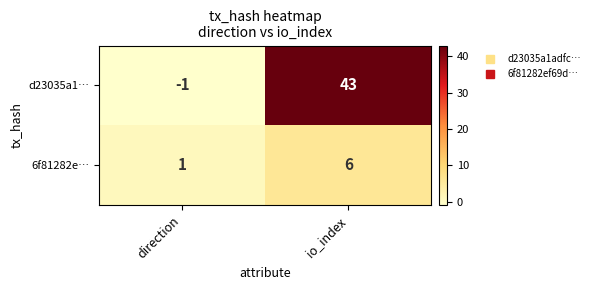

What is the sum of all d23035a1… values?

42